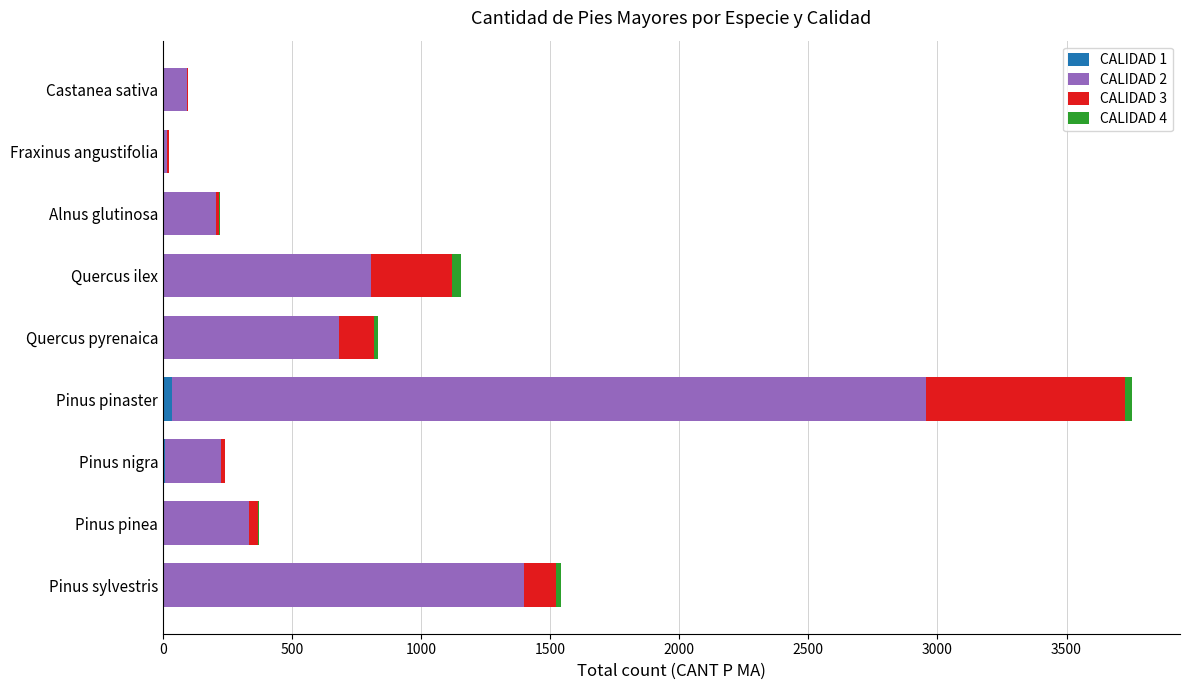

At which category is the sum across all series the highest?

Pinus pinaster